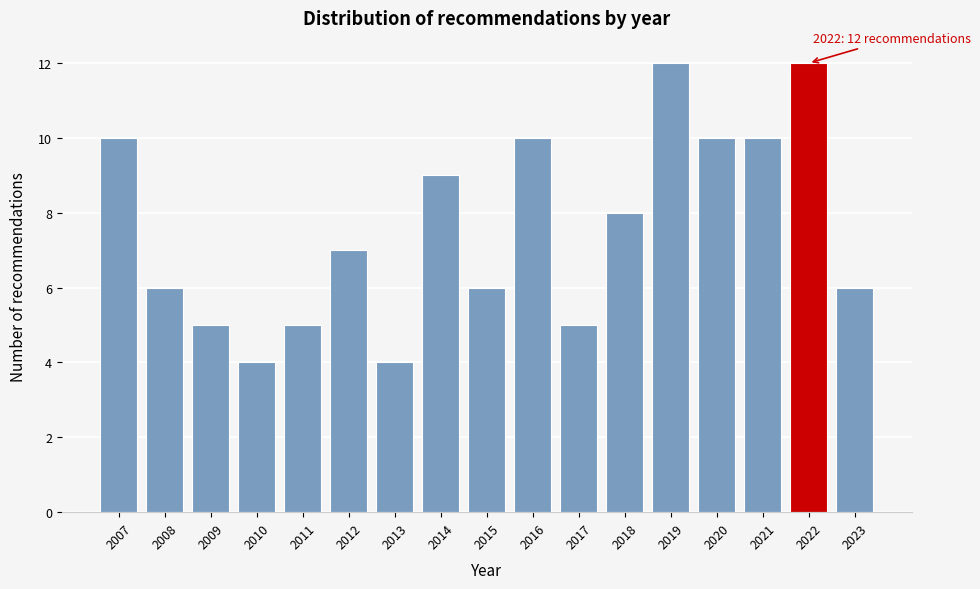

Reading left to right, transcribe all the data shown in this chart.

10	6	5	4	5	7	4	9	6	10	5	8	12	10	10	12	6